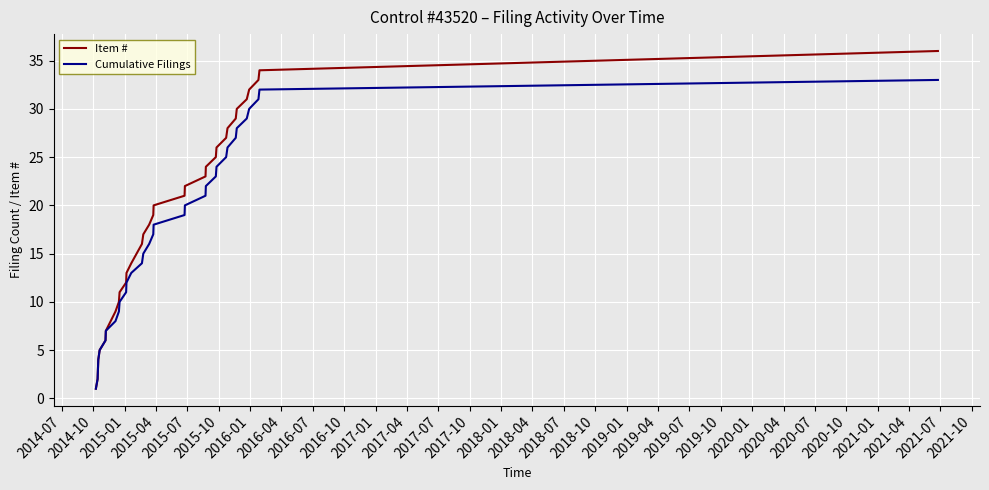

How many series are shown in this chart?

2